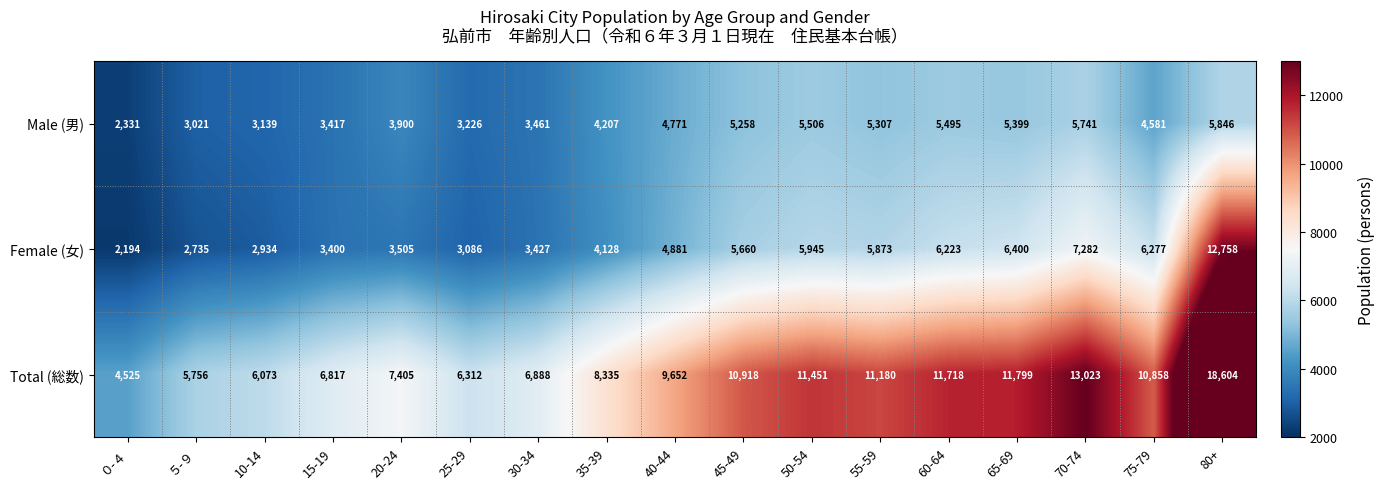

What is the smallest value displayed?

2194